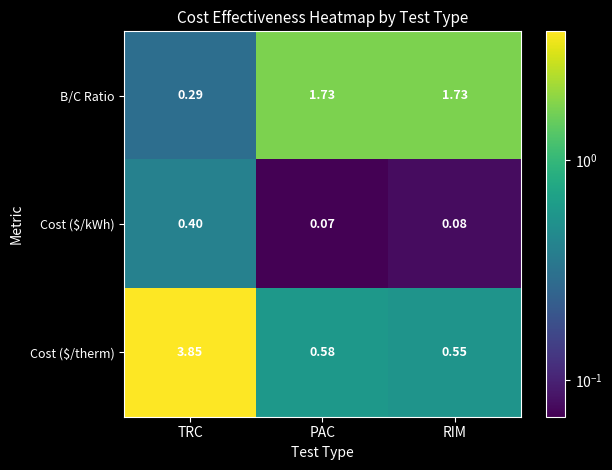

Between TRC and PAC, which series saw the biggest shift?

Cost ($/therm)